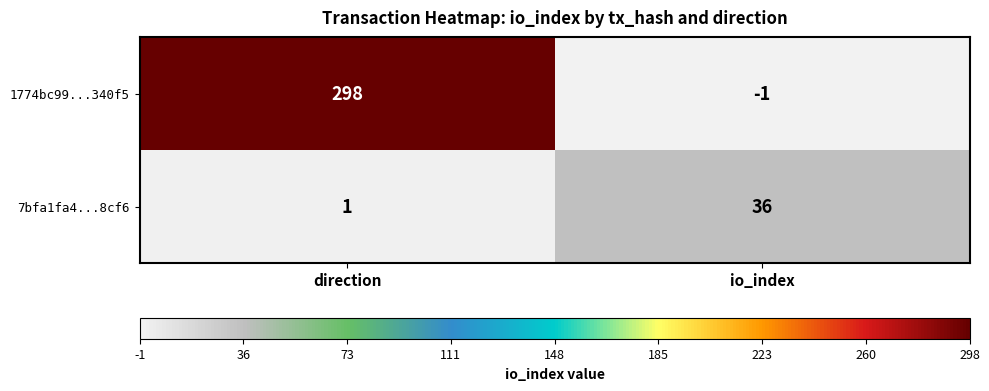

Reading left to right, transcribe all the data shown in this chart.

1774bc99...340f5: direction=298	io_index=-1
7bfa1fa4...8cf6: direction=1	io_index=36